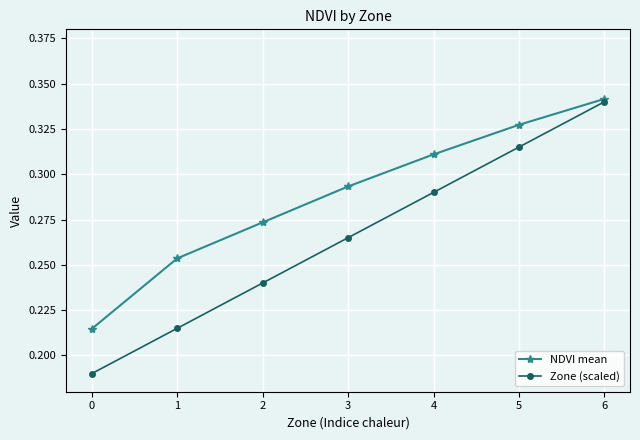

At 1, list the series in order from largest to smallest.

NDVI mean, Zone (scaled)